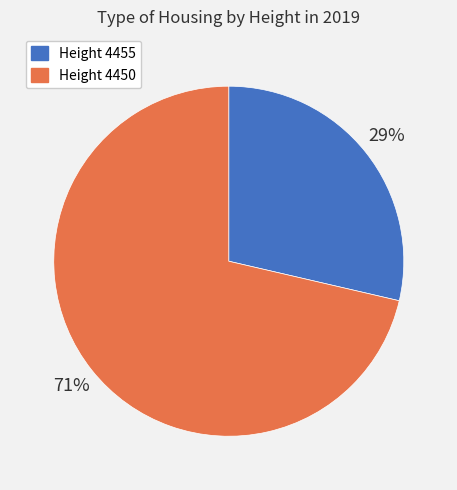

To the nearest percent, what is the average slice percentage?

50%